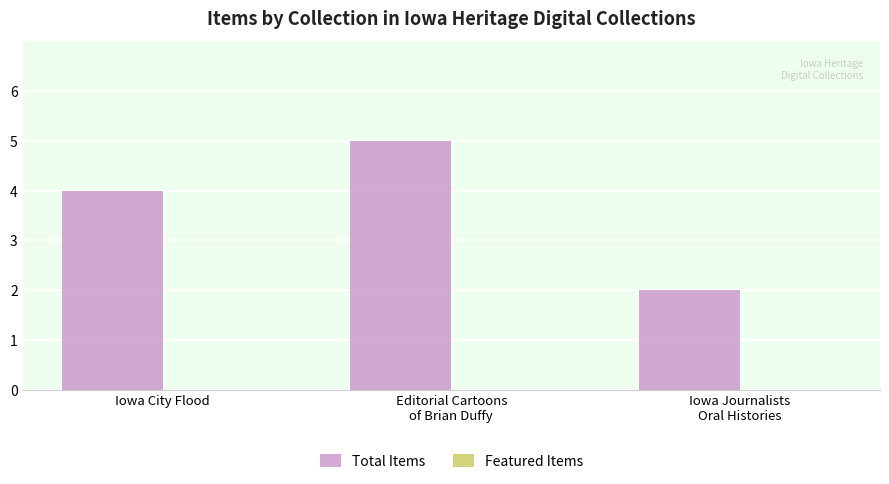

Which has a higher value, Iowa Journalists
Oral Histories or Editorial Cartoons
of Brian Duffy?

Editorial Cartoons
of Brian Duffy